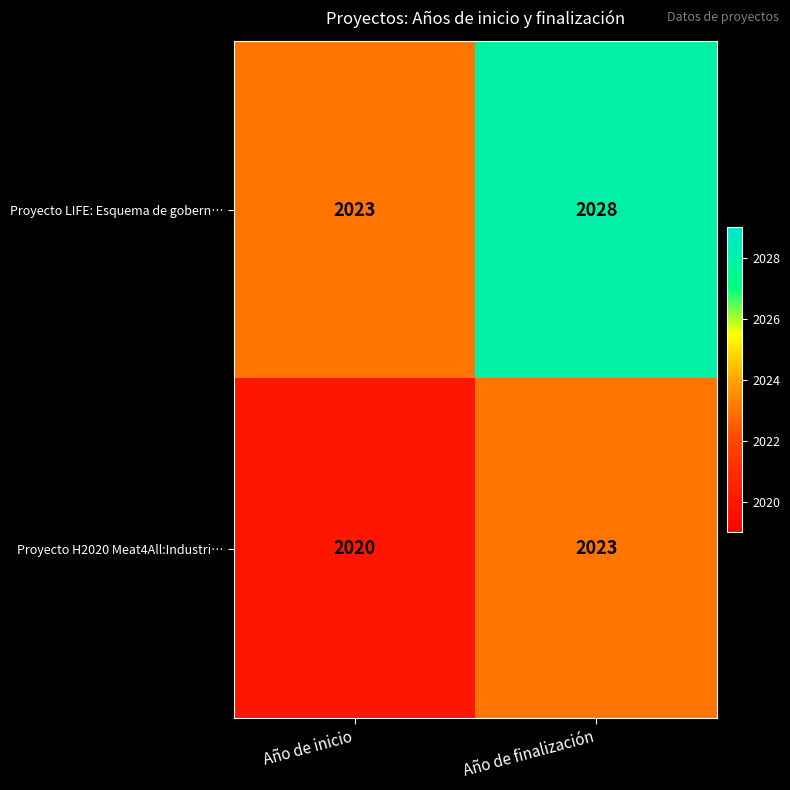

What is the difference between the Proyecto H2020 Meat4All:Industri… values at Año de inicio and Año de finalización?

3